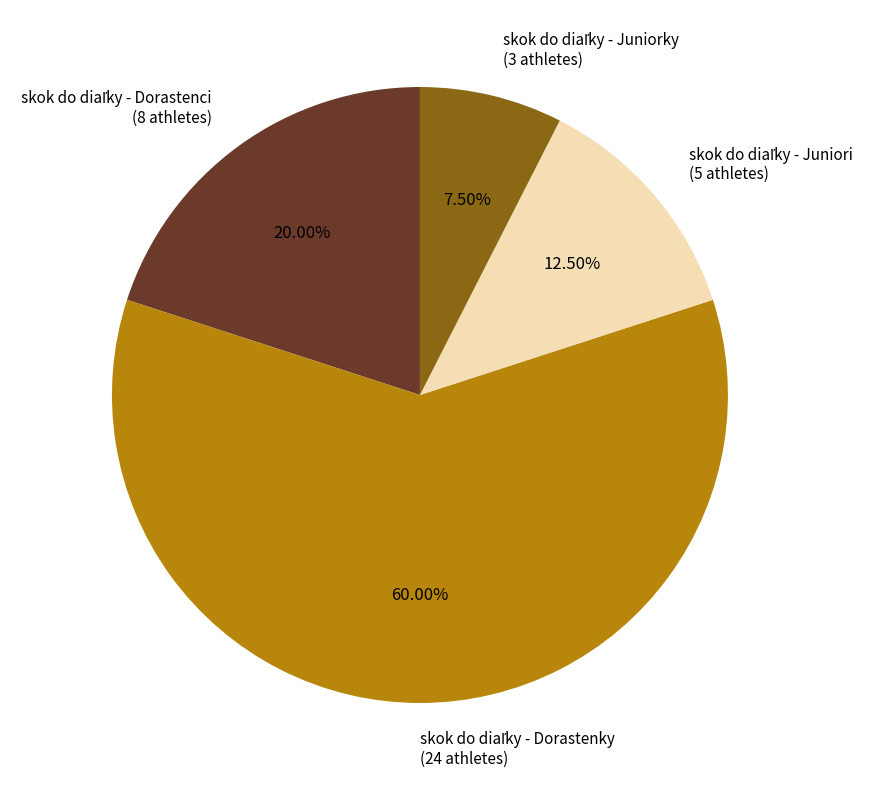

Is there a majority slice in this chart?

Yes